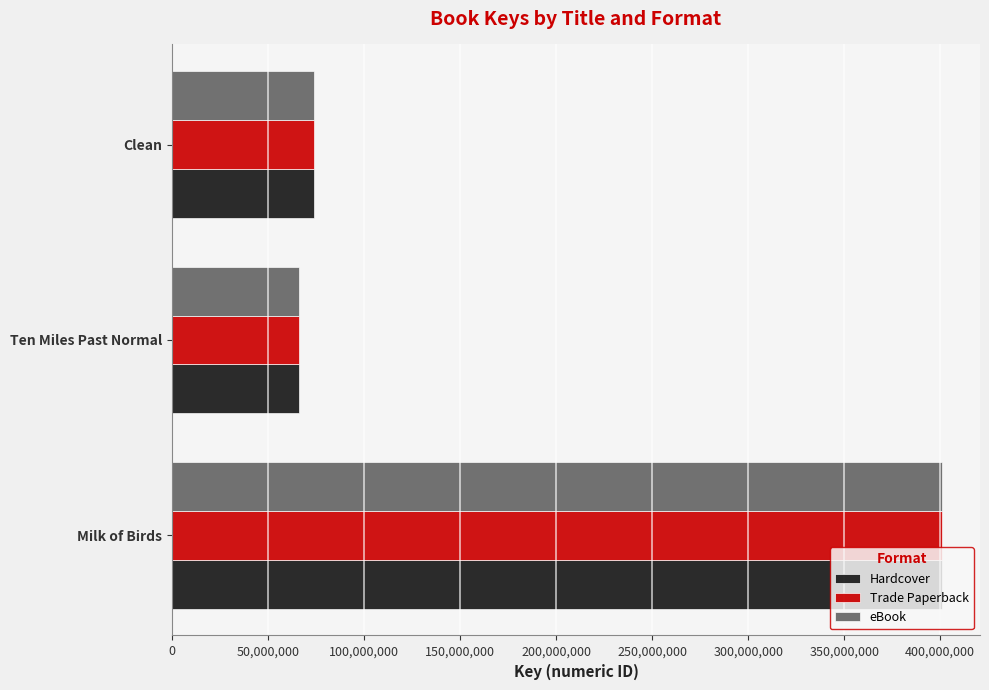

Is it true that eBook equals 131825946 at Milk of Birds?

False